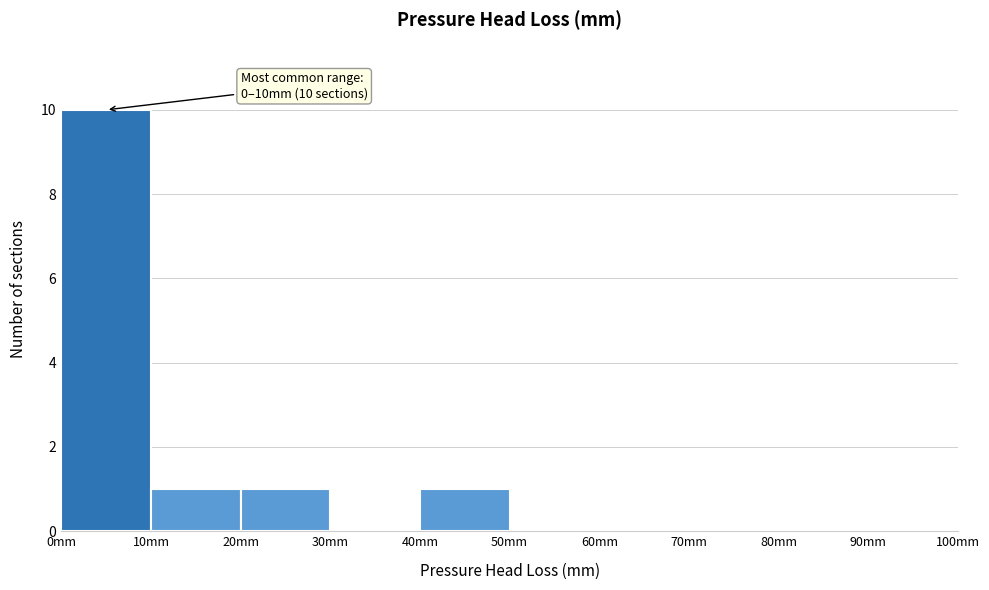

Which range on the x-axis has the tallest bar?

0 to 10